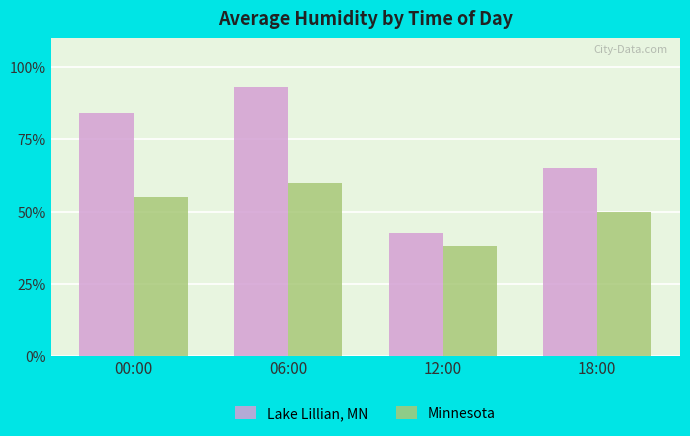

Reading left to right, what are all the values shown in this chart?

Lake Lillian, MN: 00:00=84.0	06:00=93.0	12:00=42.5	18:00=65.0
Minnesota: 00:00=55.0	06:00=60.0	12:00=38.0	18:00=50.0